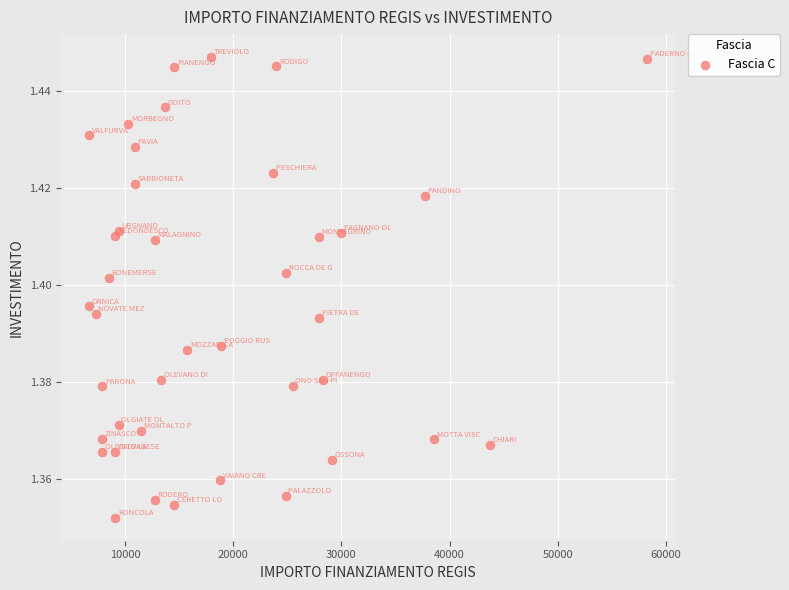

What is the range of X values (max minus min)?

51595.0